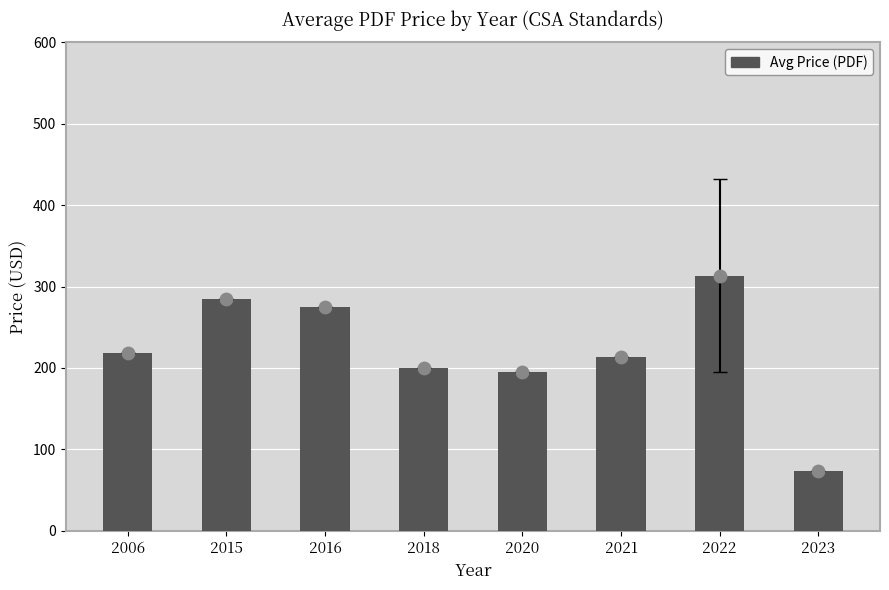

What is the ratio of the value at 2023 to the value at 2018?

0.4